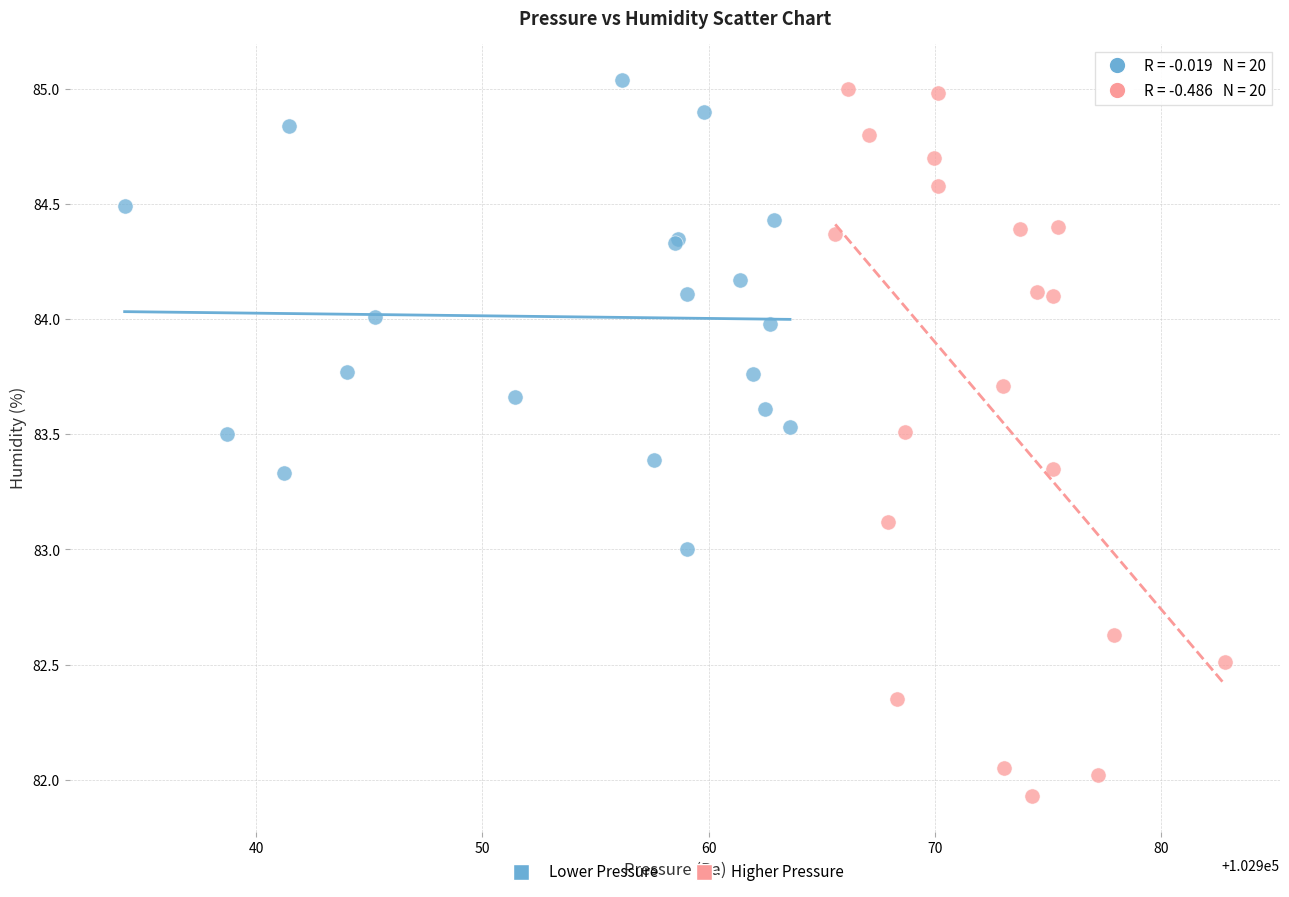

Which series contains the lowest Y value?

Higher Pressure